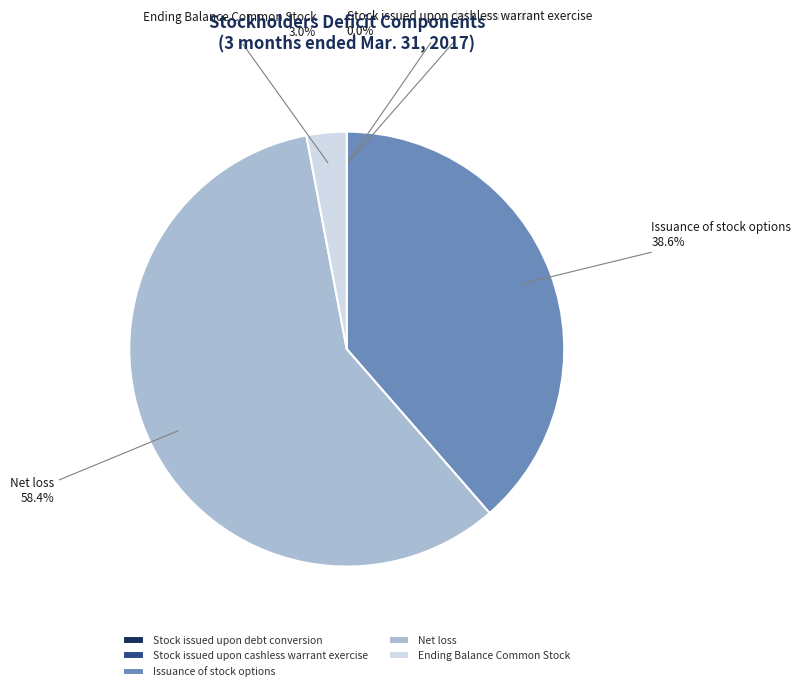

What is the largest slice in the pie chart?

Net loss